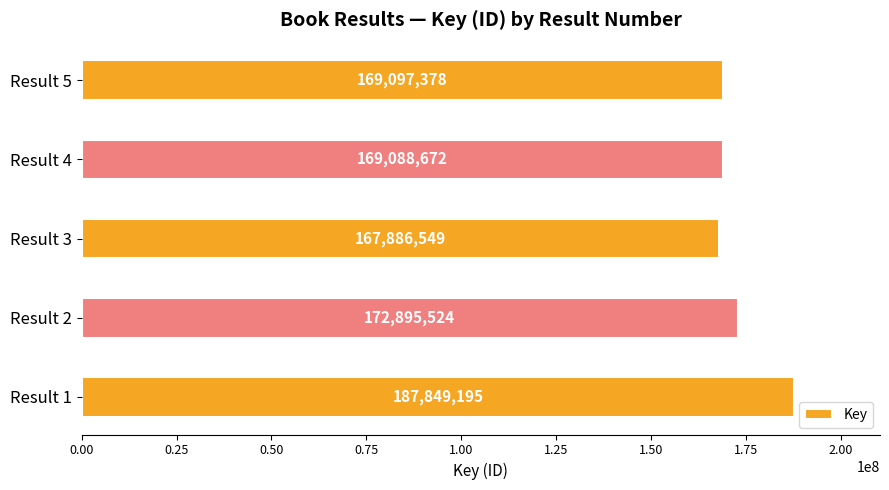

What is the difference between the maximum and minimum values?

19962646